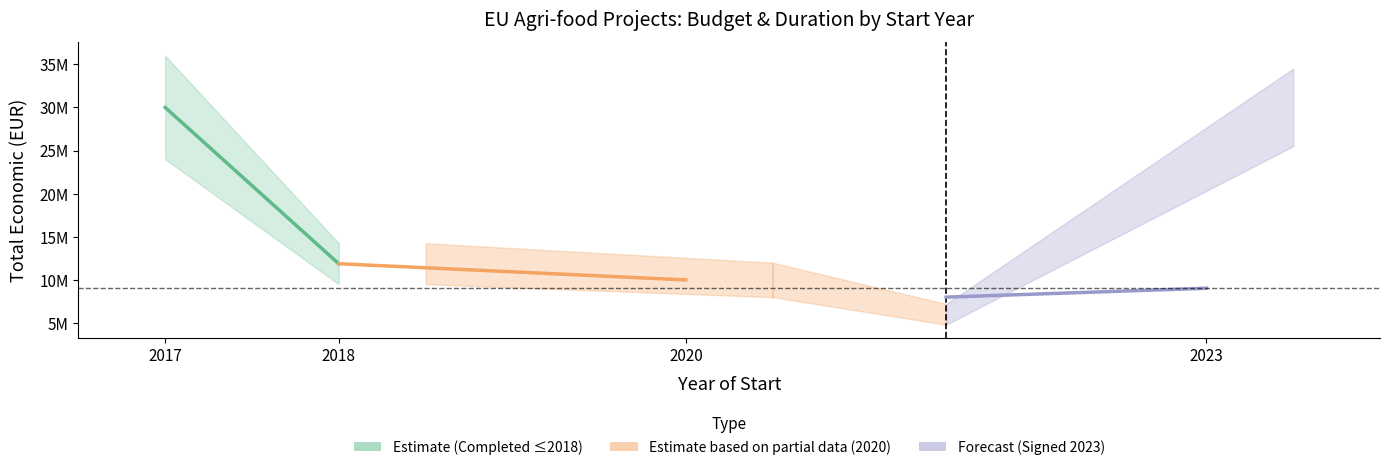

The value of Estimate (Completed ≤2018) at 2017 is 29999528.0. True or false?

True